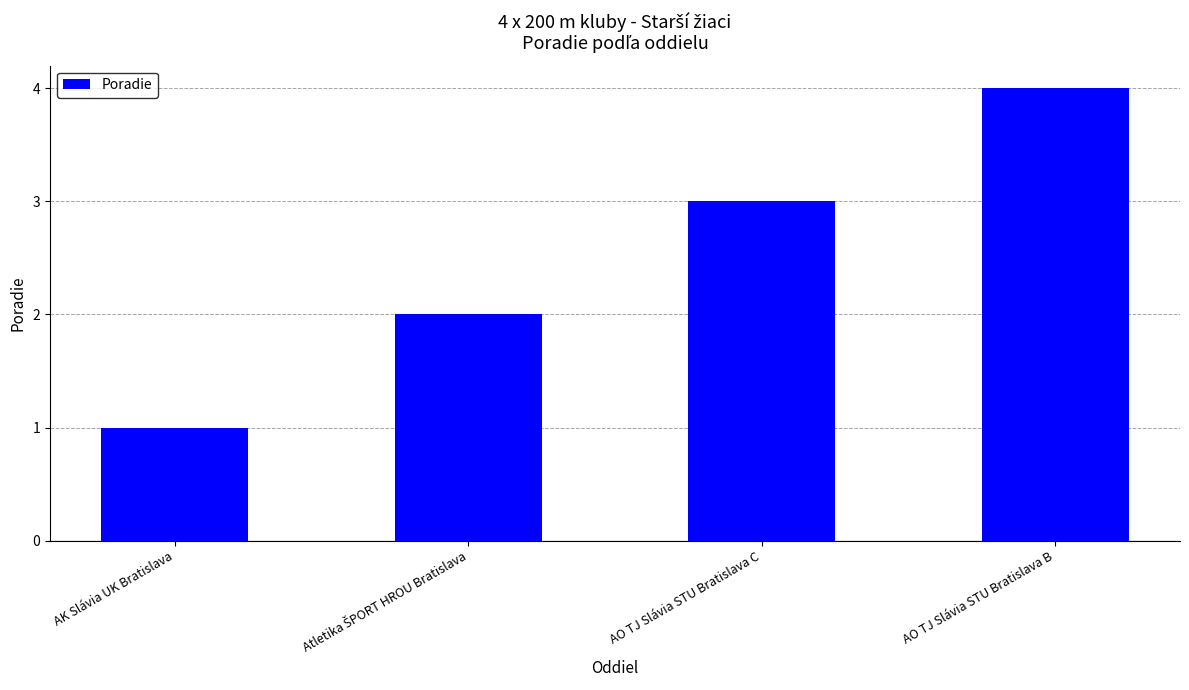

What is the greatest value displayed?

4